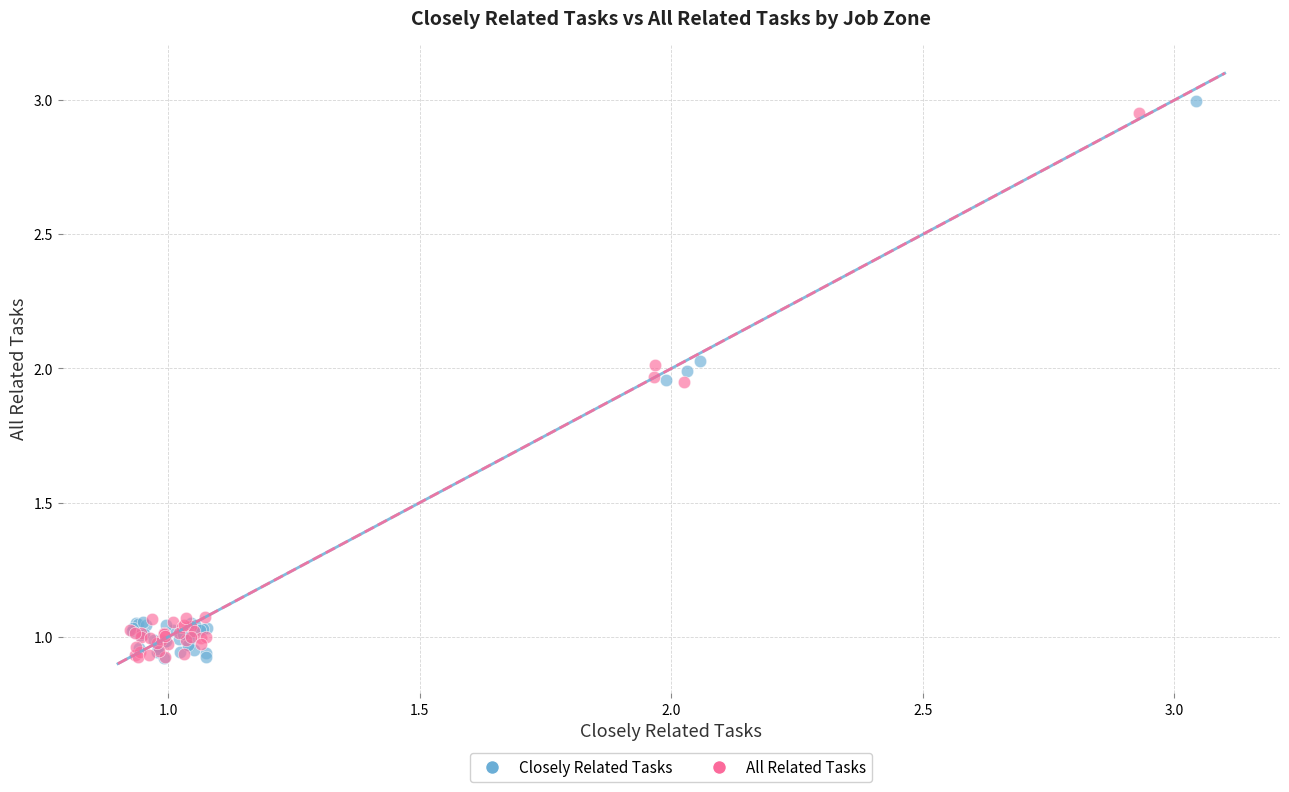

Which series has the largest Y range (max minus min)?

Closely Related Tasks